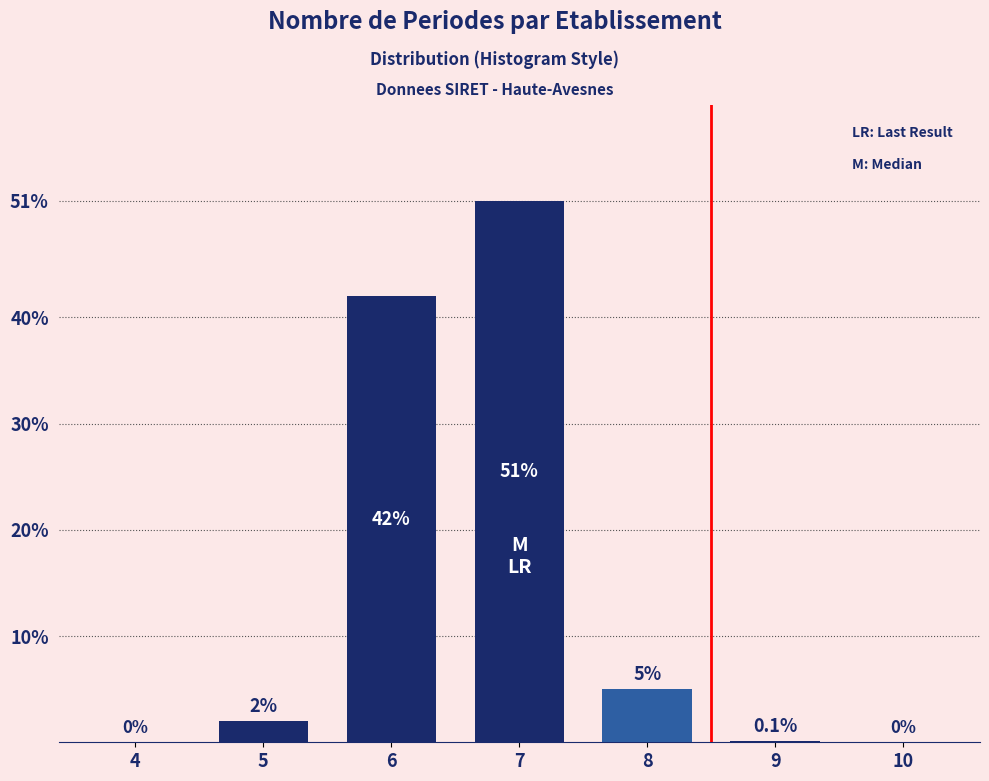

Reading right to left, transcribe all the data shown in this chart.

10=0.0	9=0.1	8=5.0	7=51.0	6=42.0	5=2.0	4=0.0